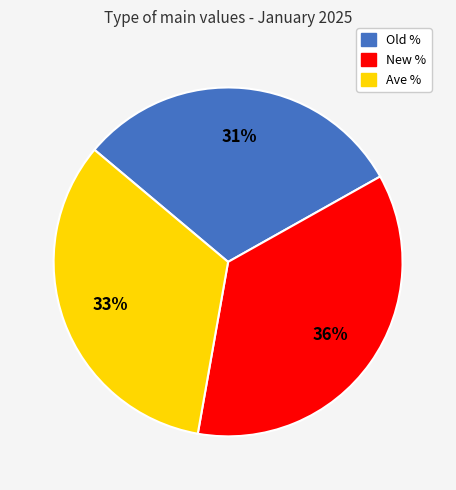

To the nearest percent, what is the average slice percentage?

33%